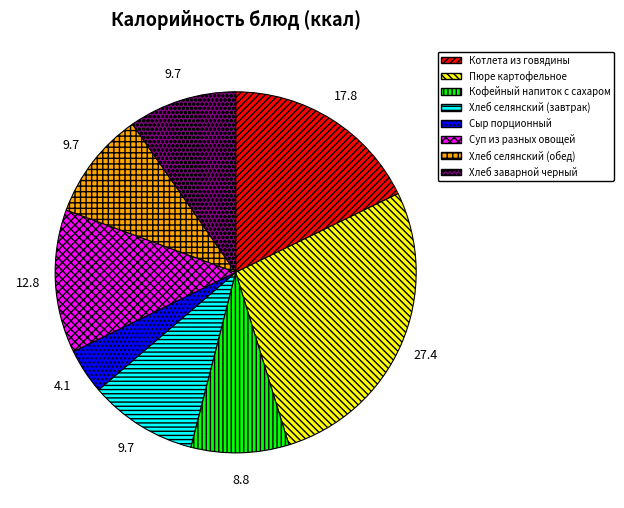

What is the largest slice in the pie chart?

Пюре картофельное